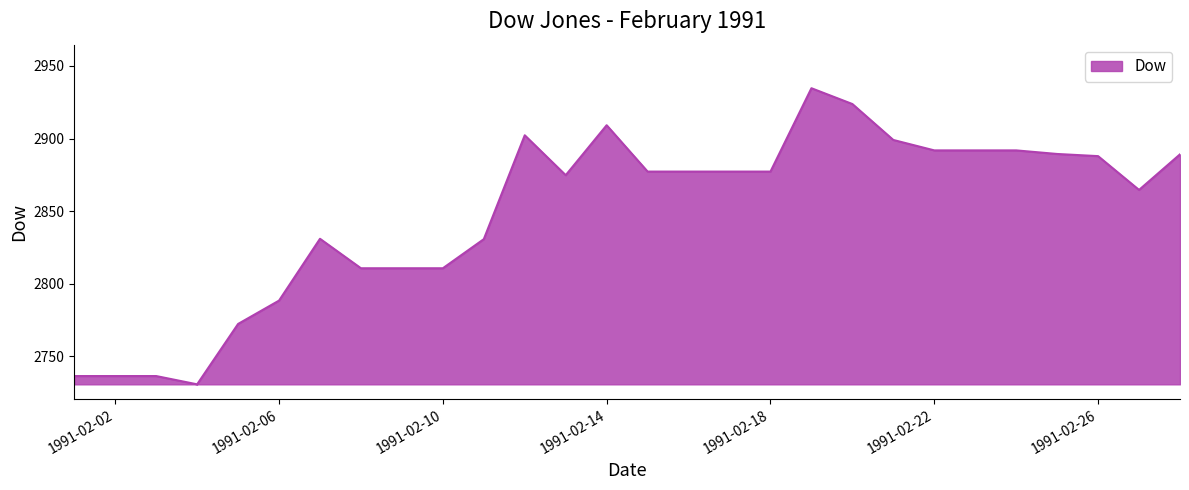

What is the smallest value displayed?

2730.7